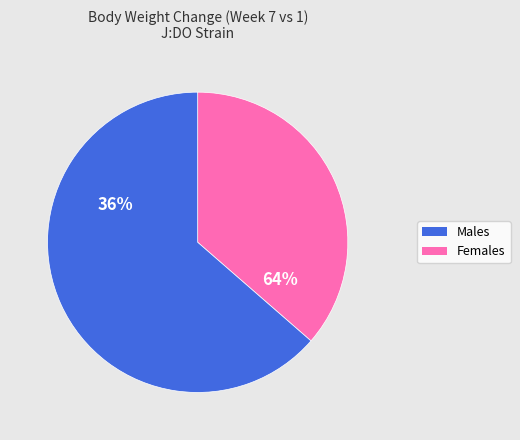

Does any single category account for the majority?

Yes